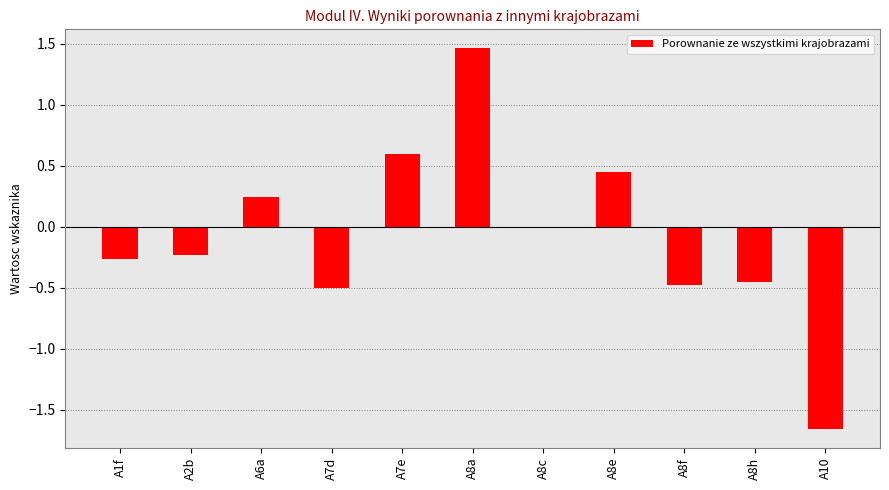

How many series are shown in this chart?

1